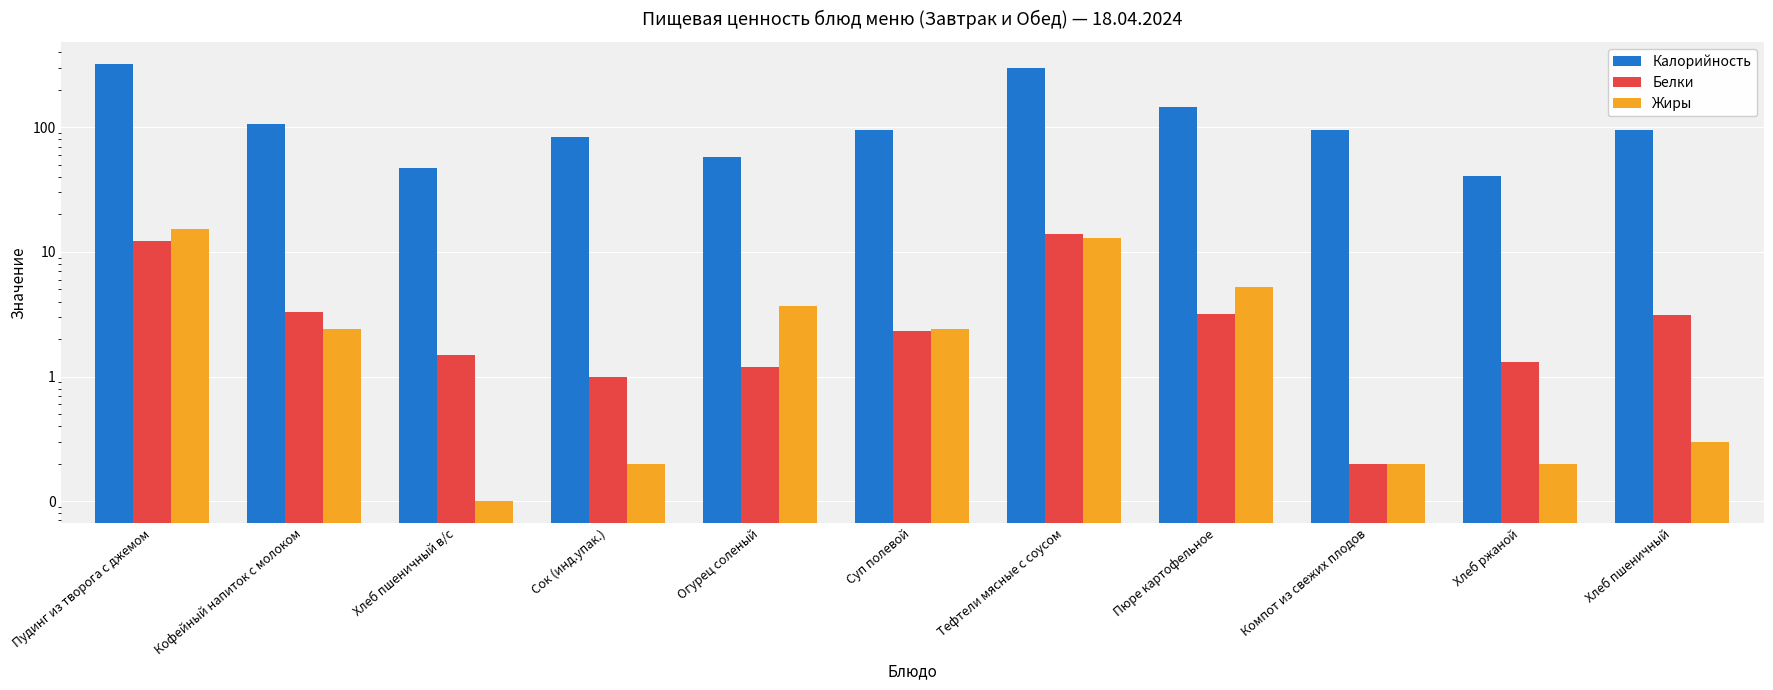

At which label does Жиры reach its minimum?

Хлеб пшеничный в/с